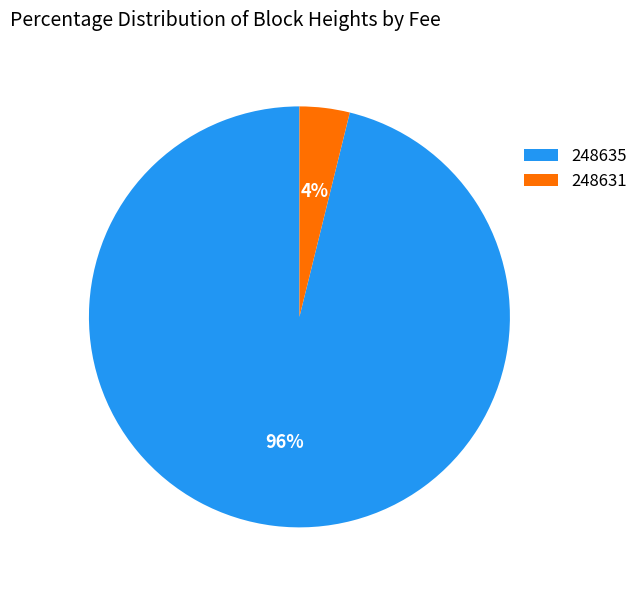

Does 248631 account for over 50% of the chart?

No